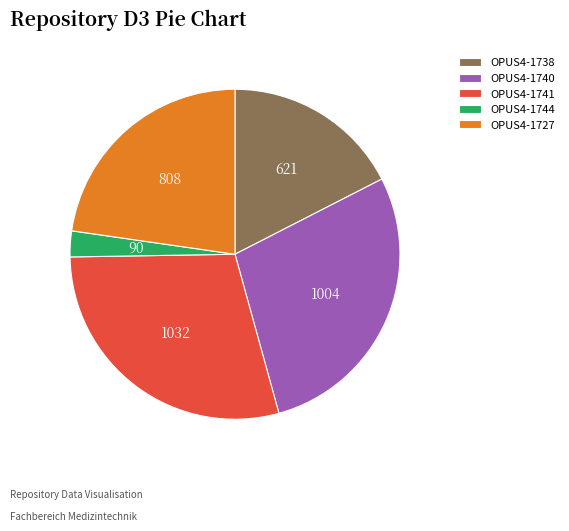

Does OPUS4-1738 represent more than half of the total?

No